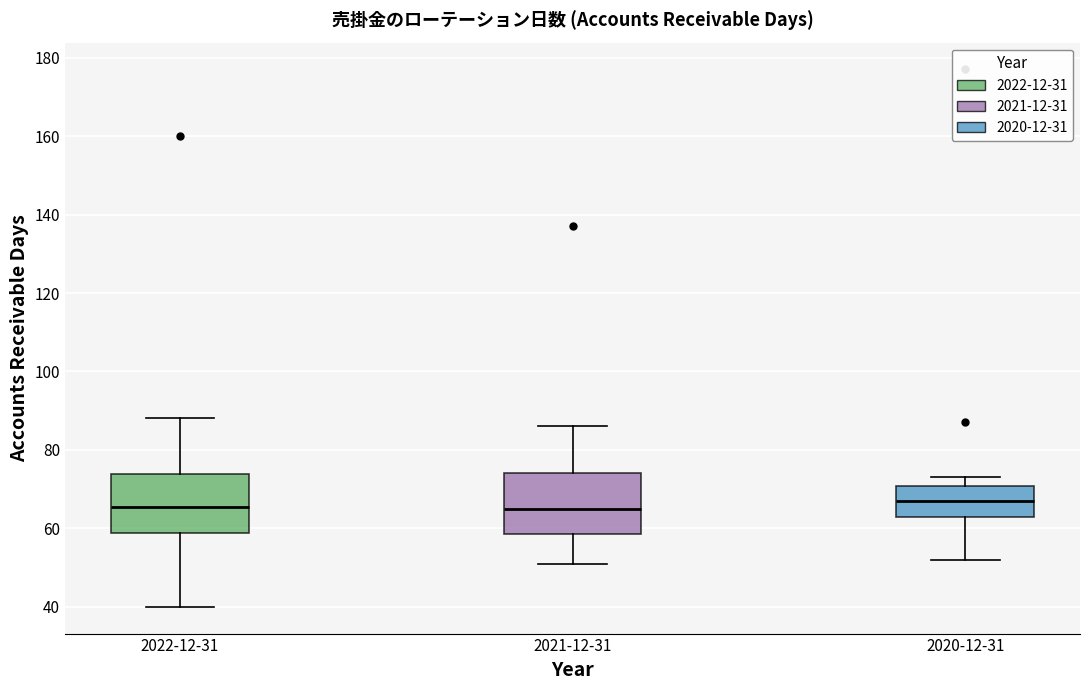

Where does the lower whisker of the box for 2021-12-31 end on the y-axis? The values are not printed on the chart, so give them approximately, as read against the axis.

52